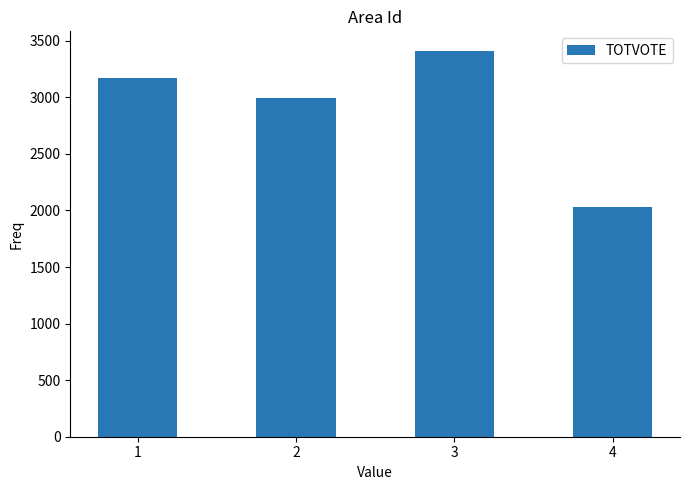

At which label is the value closest to 2723?

2